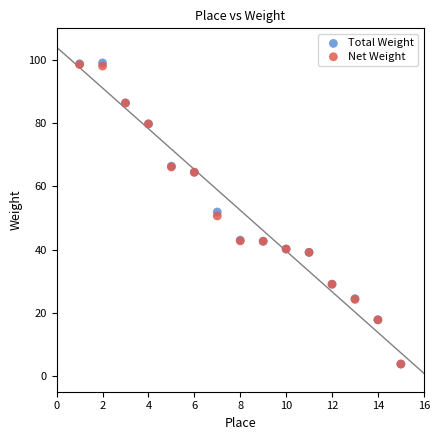

What are all the series names shown in the legend?

Total Weight, Net Weight